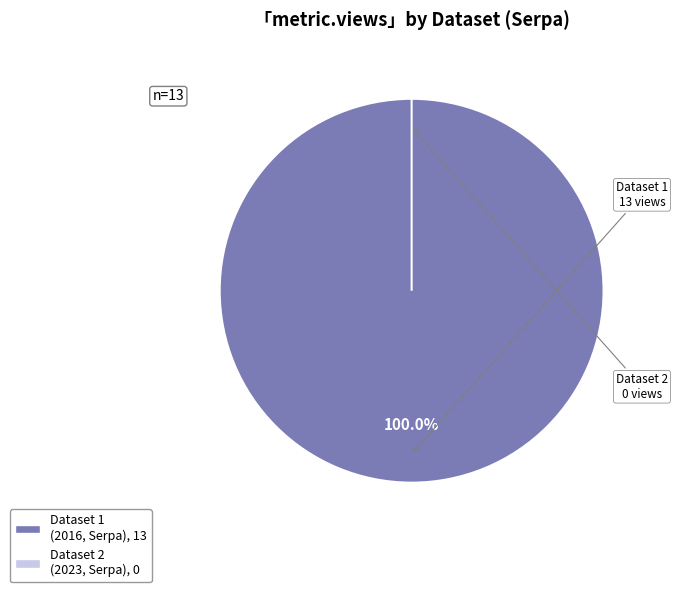

Count the number of slices in the pie.

2